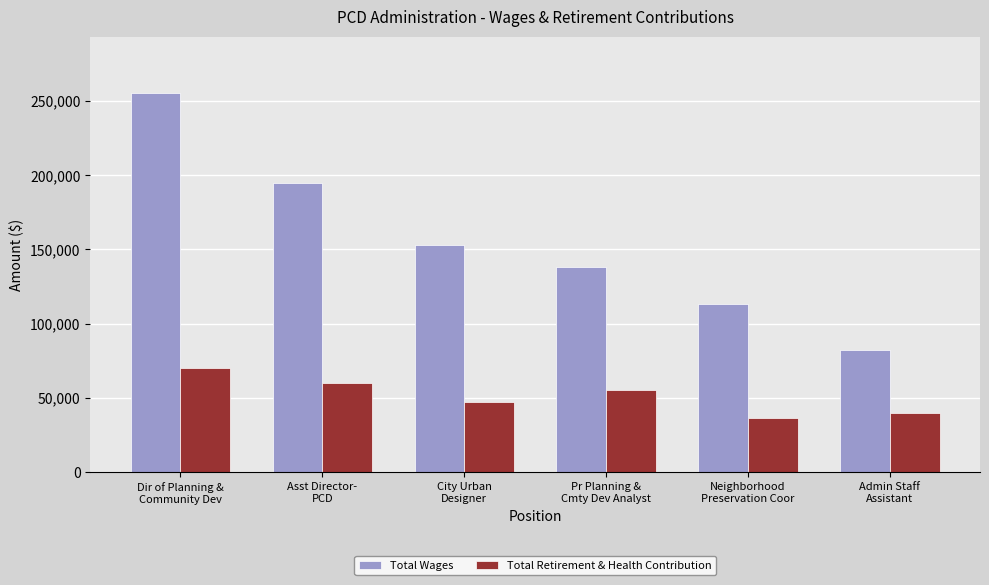

What is the difference between the maximum and minimum values in the Total Retirement & Health Contribution series?

34087